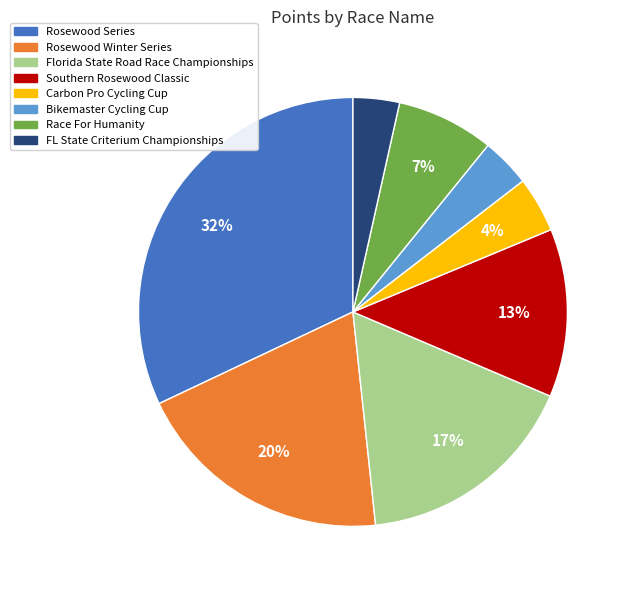

Count the number of slices in the pie.

8